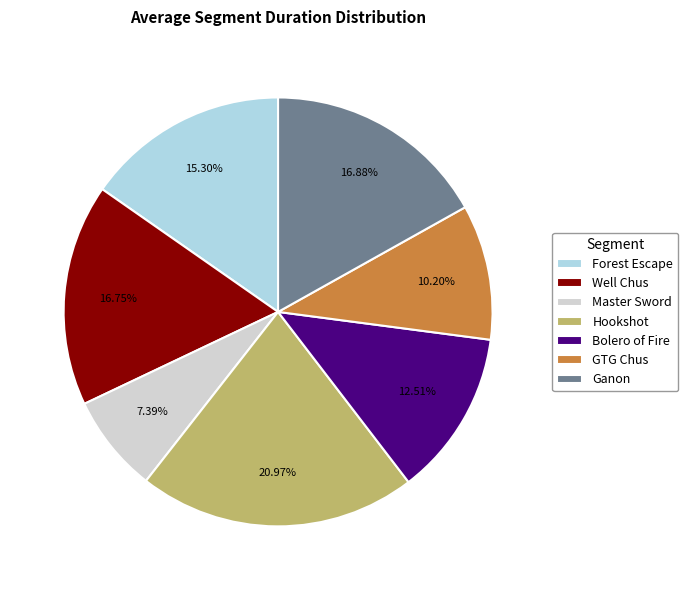

What percentage is the Master Sword slice, to the nearest percent?

7%